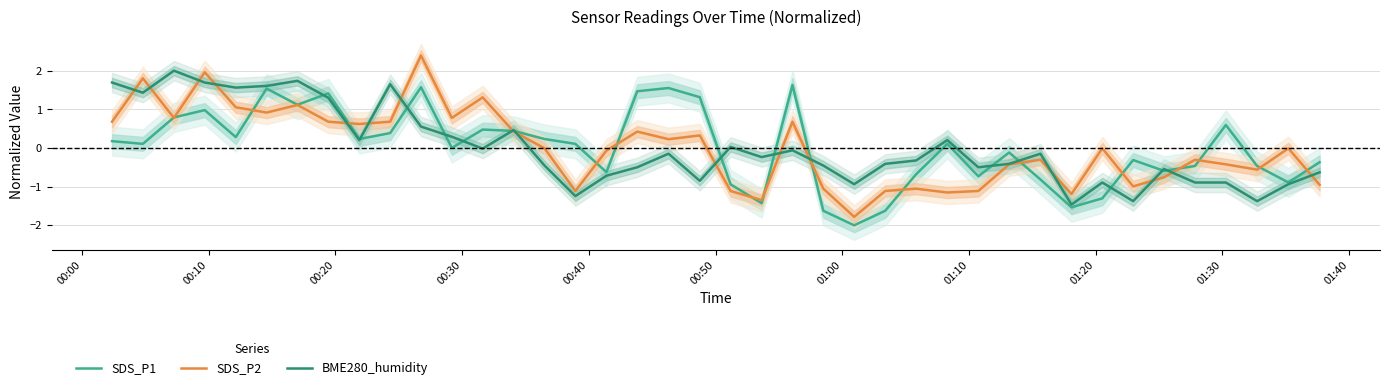

At how many categories does at least one series exceed 0?

23